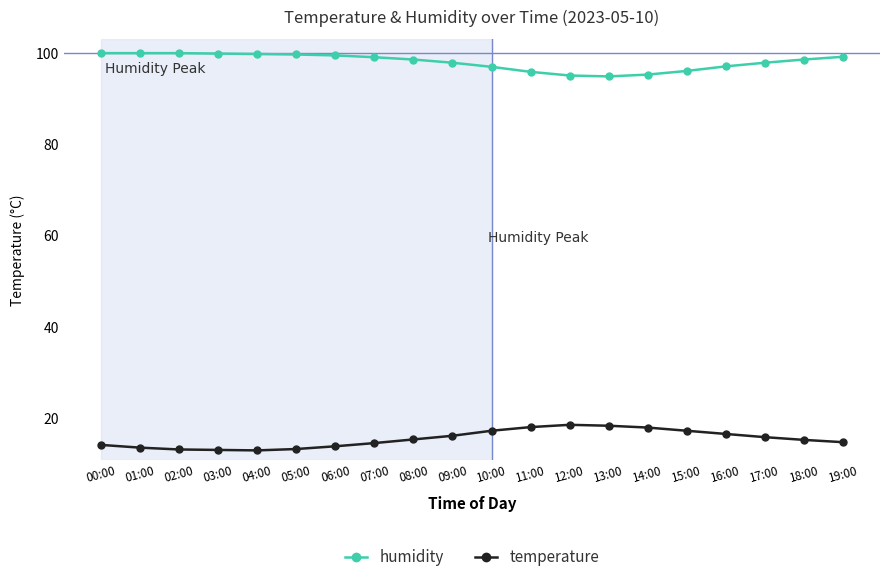

What is the sum of all temperature values?

308.8